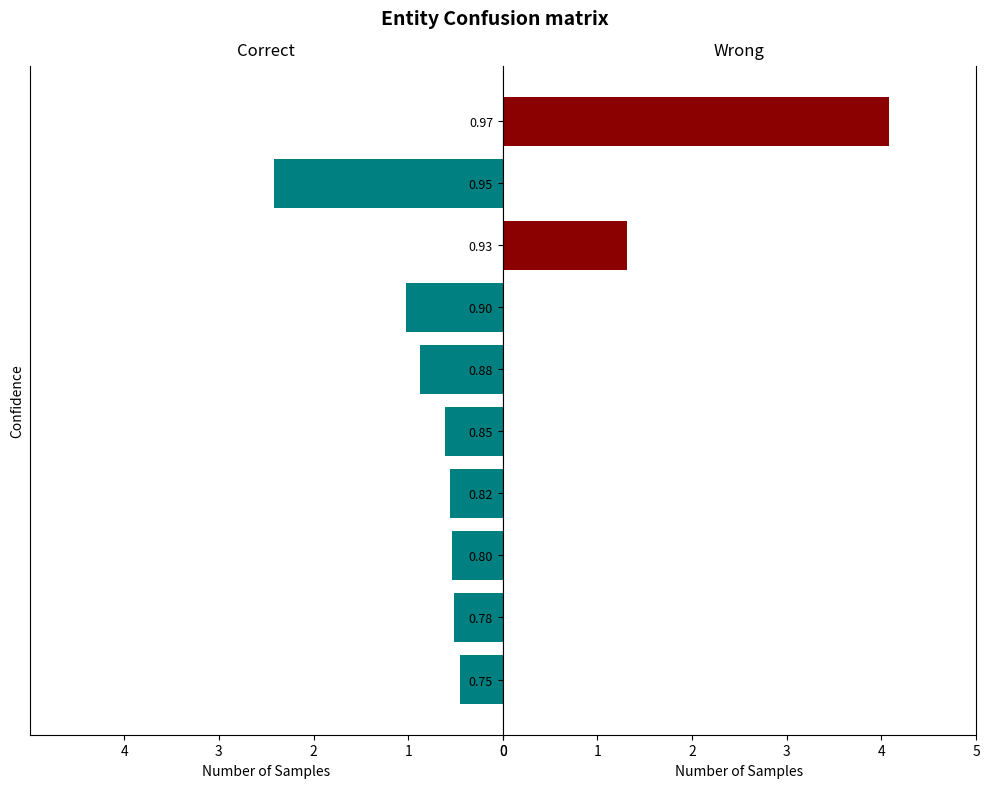

List the series in order of their peak value, highest first.

Wrong, Correct